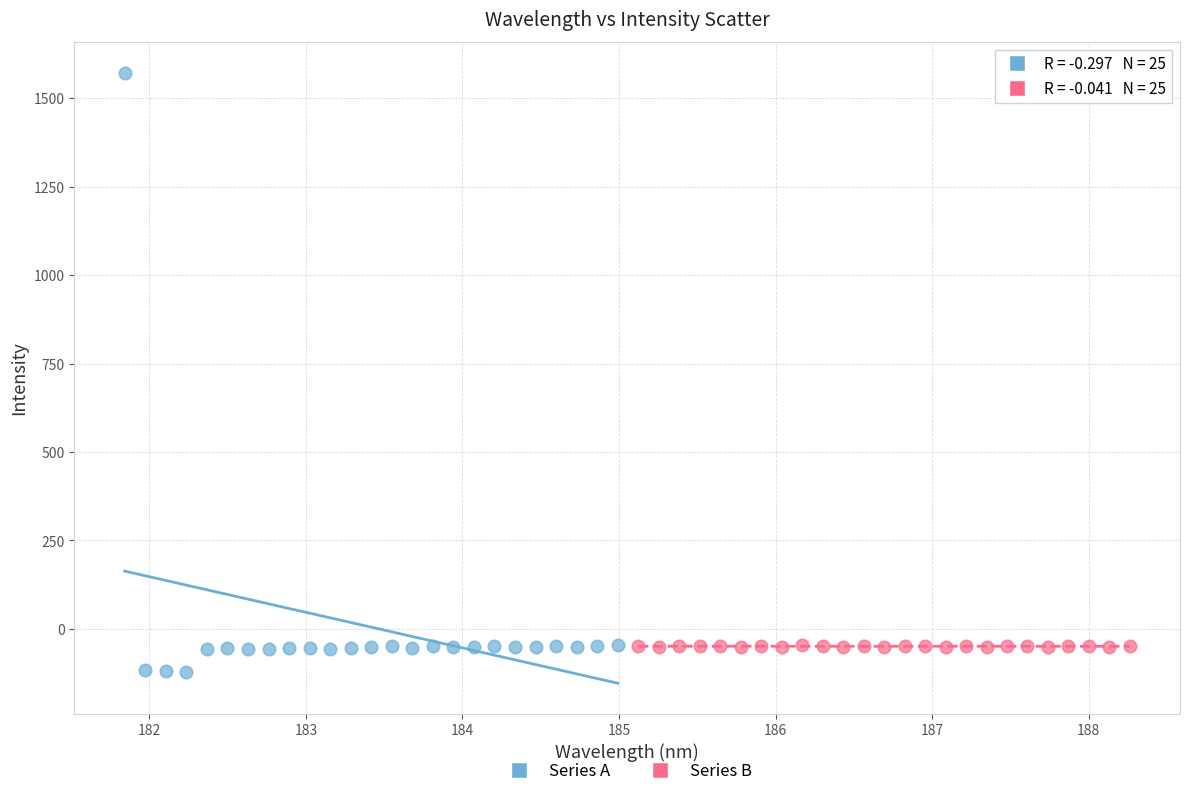

Which series reaches the maximum Y coordinate?

Series A